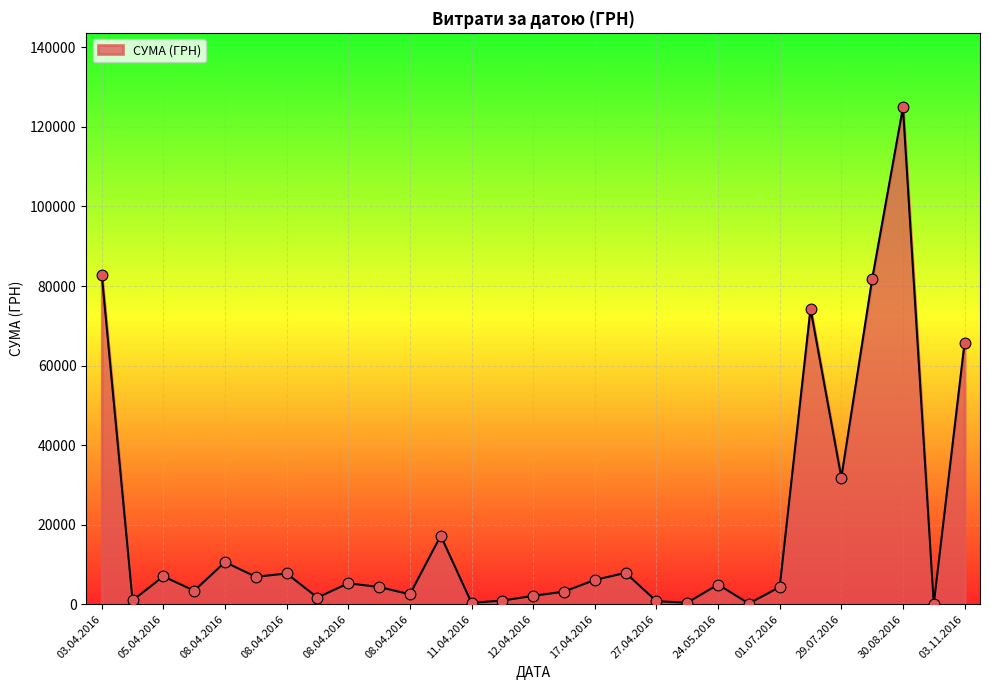

What is the difference between the maximum and minimum values?

124820.3